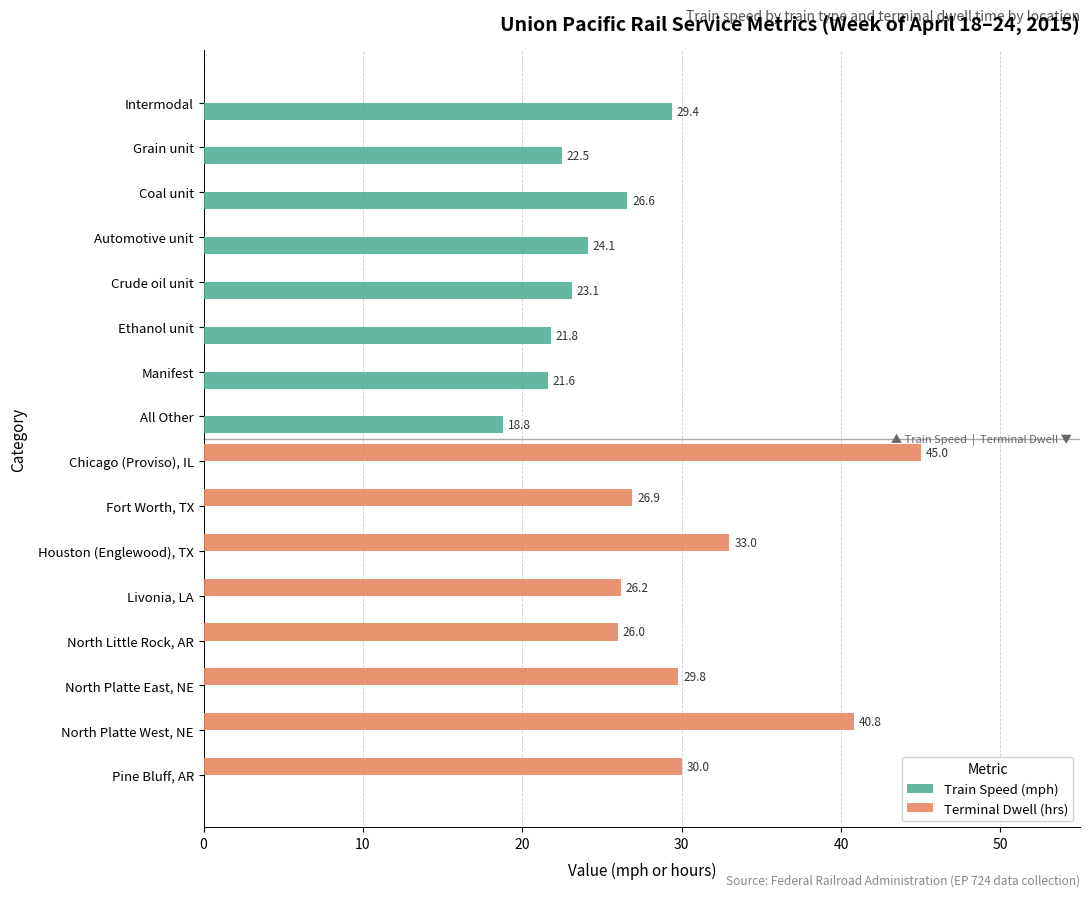

What is the maximum value shown in the chart?

45.0